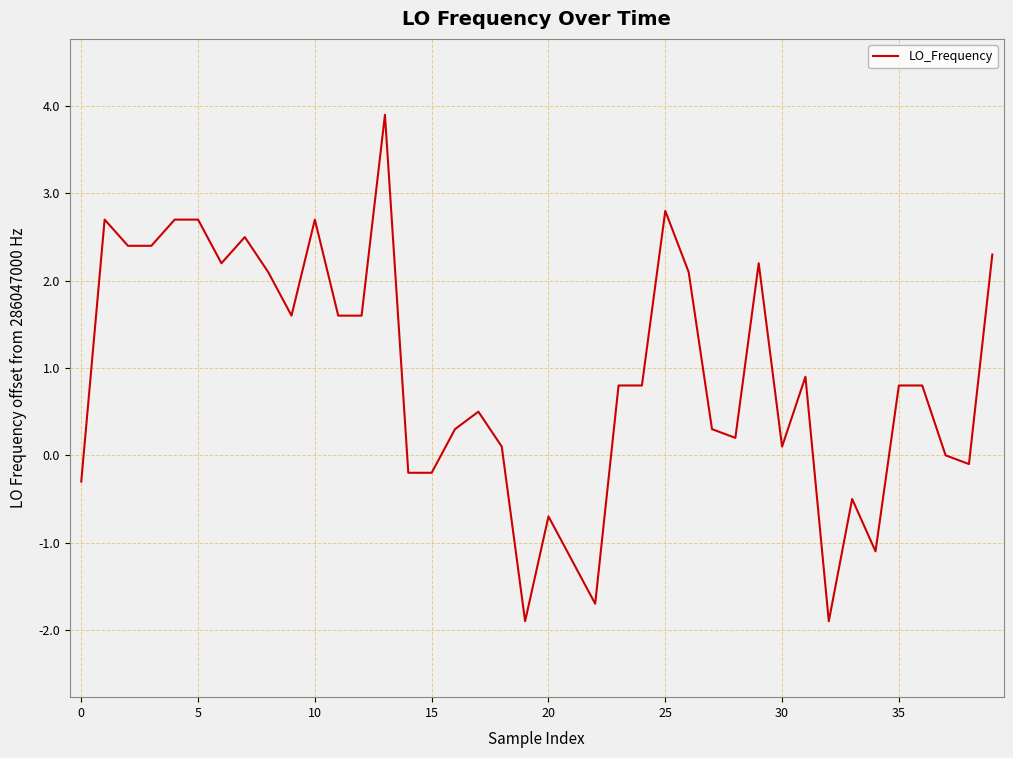

What is the minimum value shown in the chart?

-1.9